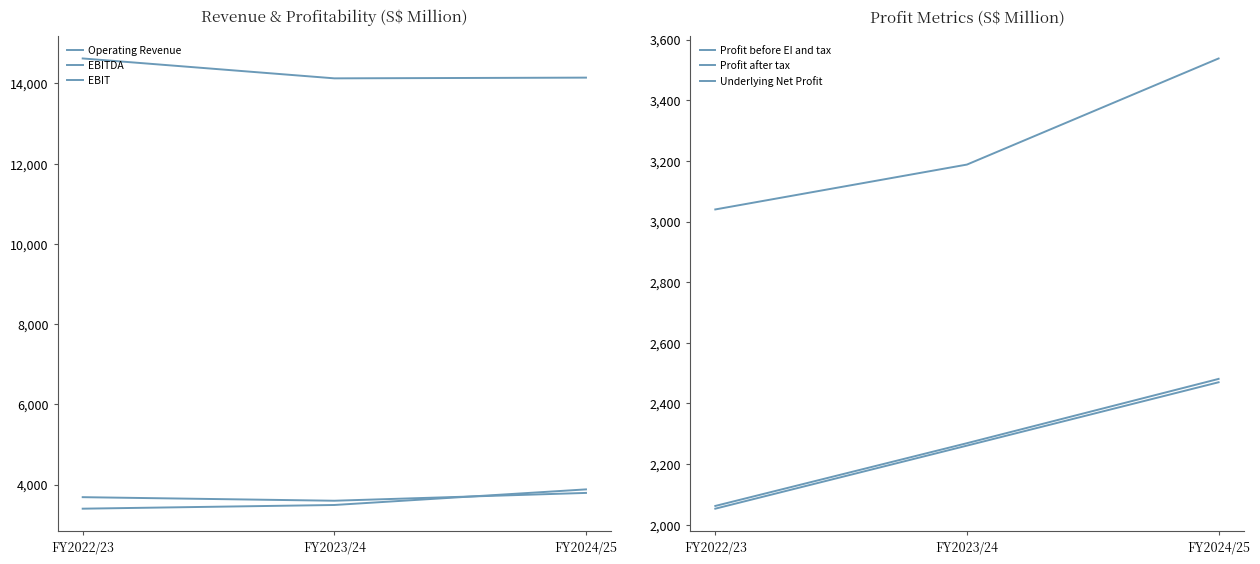

At which label does Operating Revenue reach its minimum?

FY2023/24